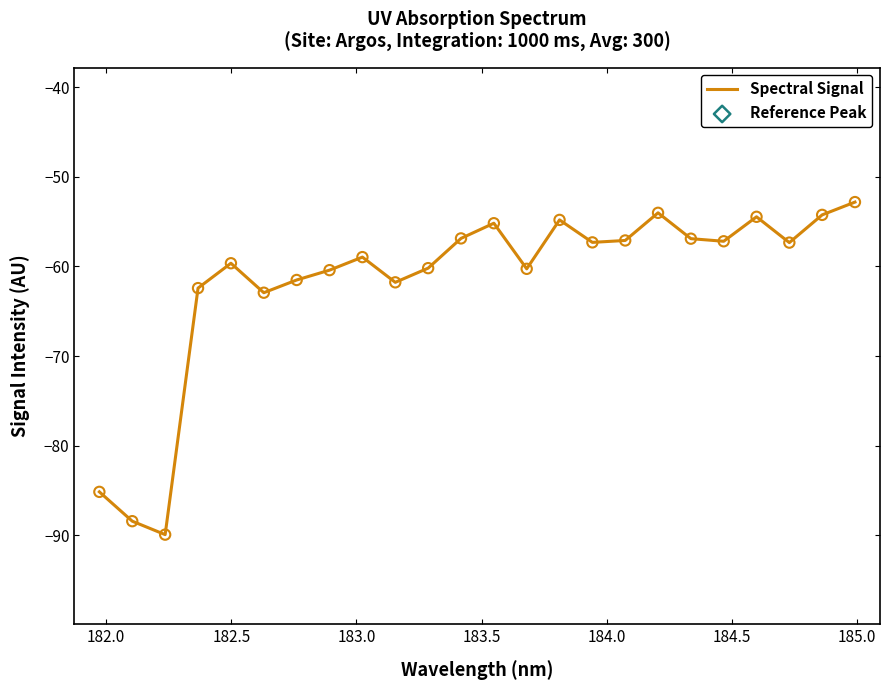

Between 183.0 and 182.5, which is larger?

183.0